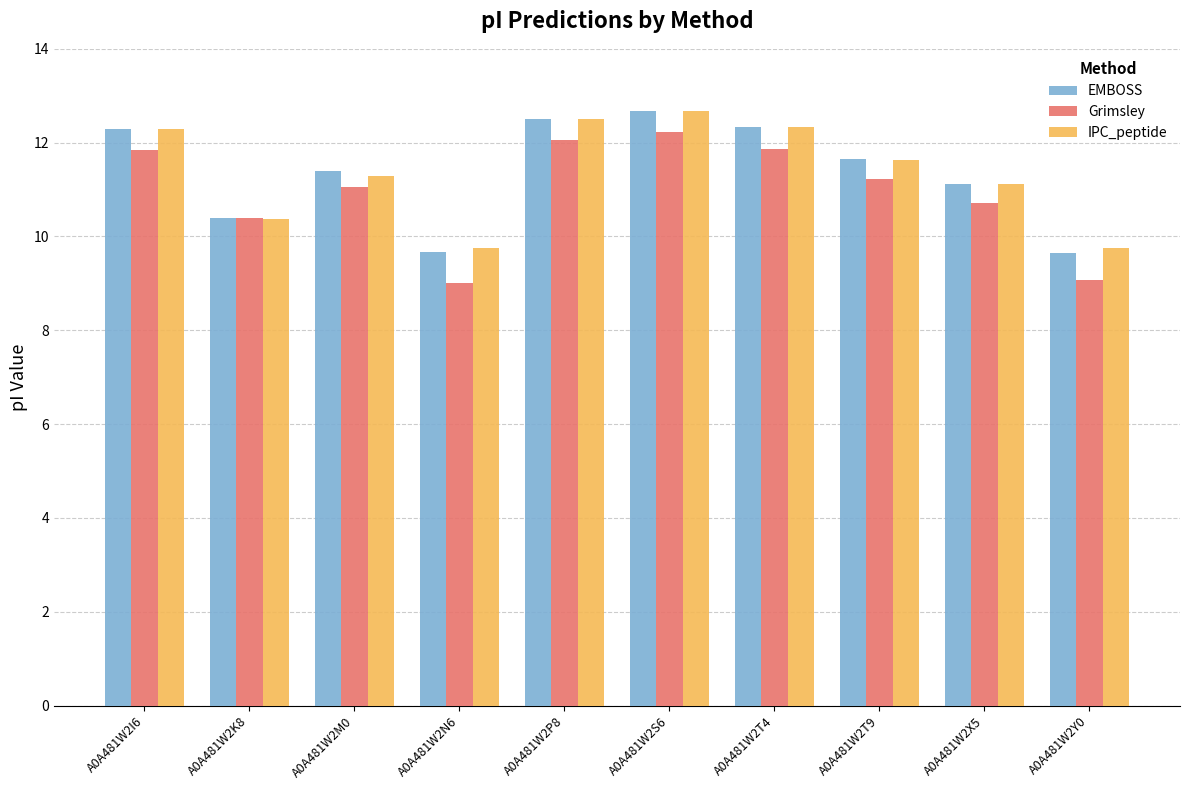

The value of Grimsley at A0A481W2N6 is 13.6. True or false?

False